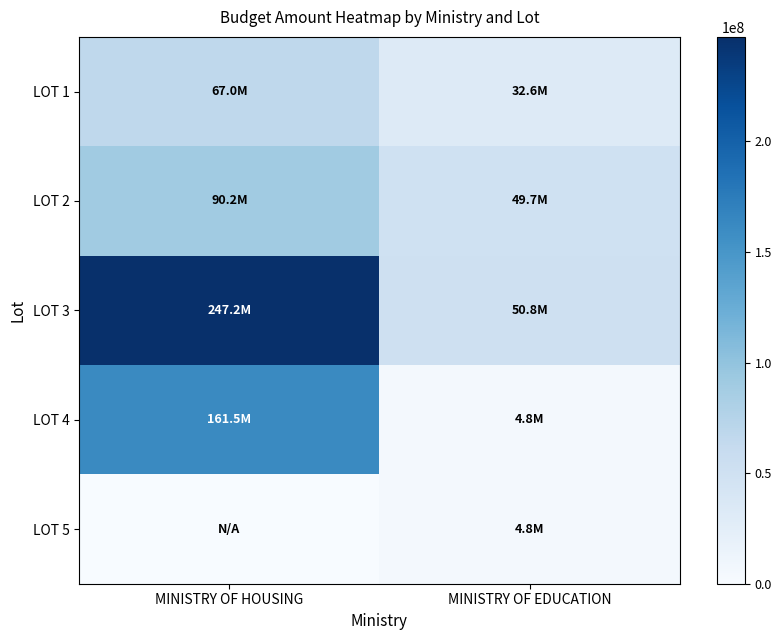

Reading left to right, extract all data points from this chart.

LOT 1: MINISTRY OF HOUSING=67040845.2	MINISTRY OF EDUCATION=32614870.3
LOT 2: MINISTRY OF HOUSING=90165205.6	MINISTRY OF EDUCATION=49713778.1
LOT 3: MINISTRY OF HOUSING=247197856.8	MINISTRY OF EDUCATION=50758812.5
LOT 4: MINISTRY OF HOUSING=161529324.9	MINISTRY OF EDUCATION=4783705.9
LOT 5: MINISTRY OF HOUSING=0.0	MINISTRY OF EDUCATION=4764053.8